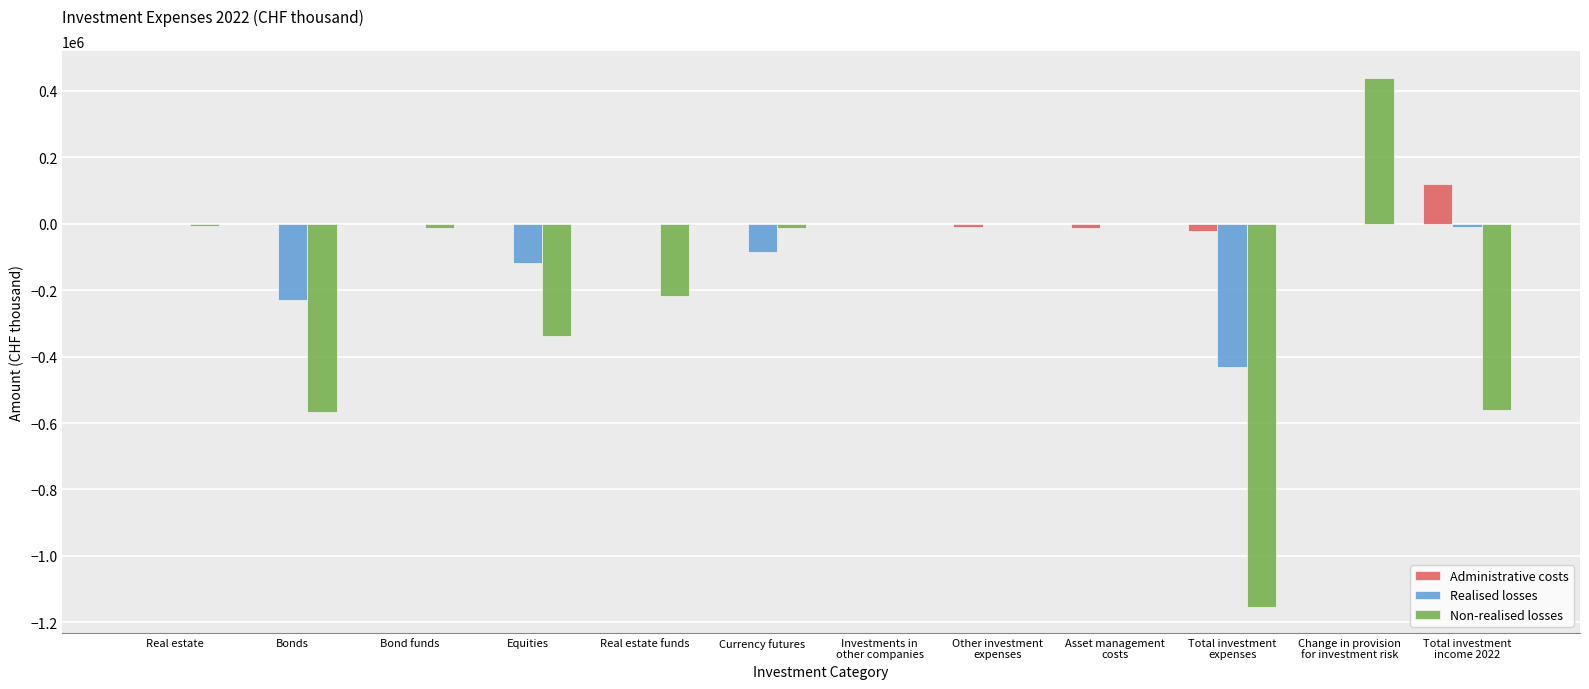

Which series has the largest total across all categories?

Administrative costs